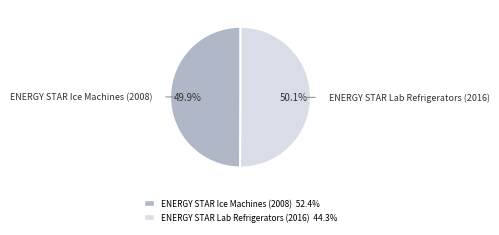

To the nearest percent, what portion does ENERGY STAR Ice Machines (2008) represent?

50%